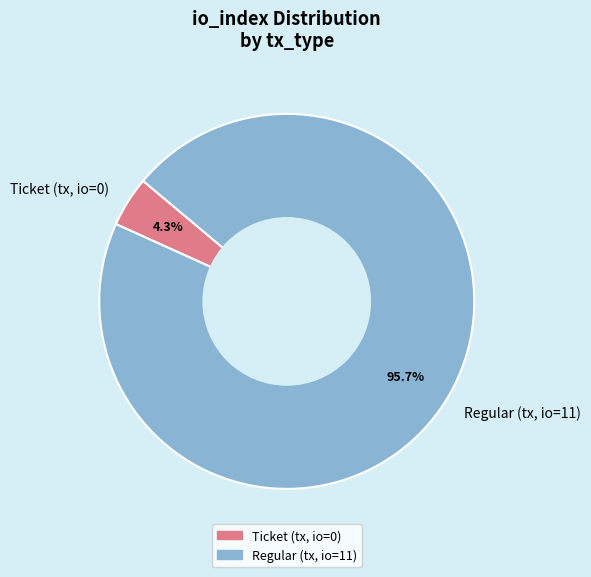

What is the majority slice?

Regular (tx, io=11)